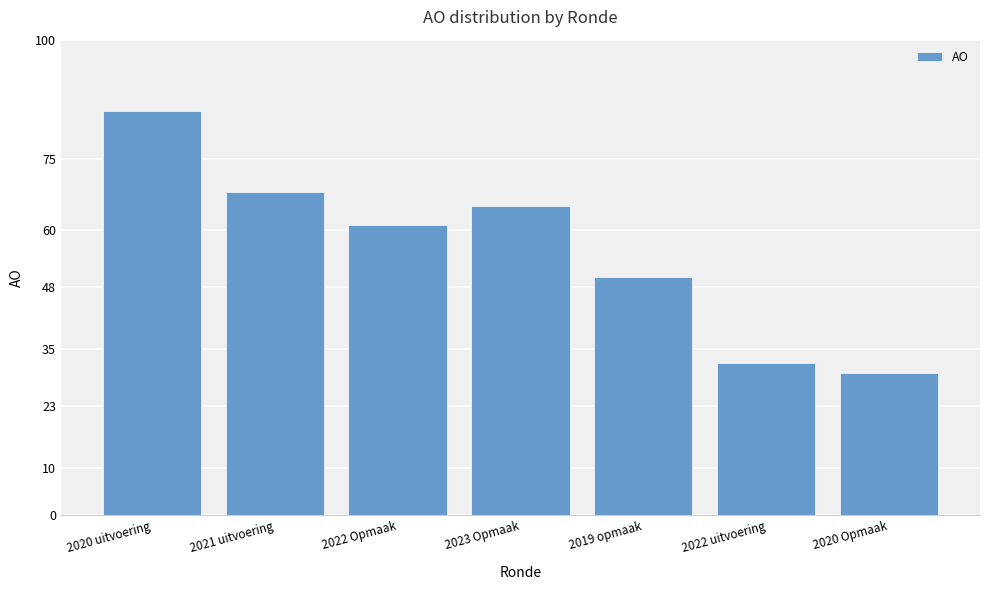

What is the difference between the values at 2020 uitvoering and 2022 Opmaak?

24